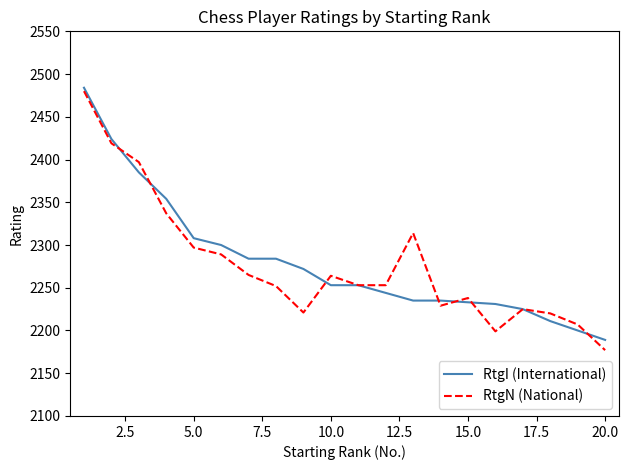

Is this an area chart (filled region under the line)?

No